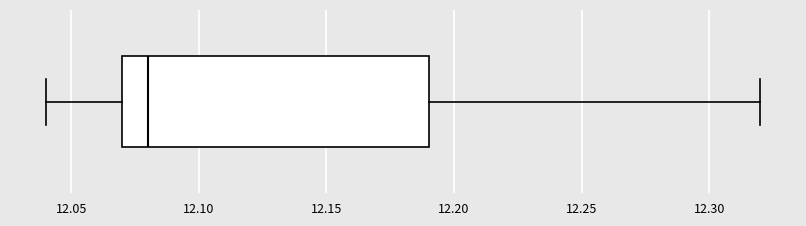

Read this box plot against the x-axis: the position of the median line, the range covered by the box, and the ends of both whiskers. The values are not printed on the chart, so give them approximately, as read against the axis.

median 12.08, box 12.07 to 12.19, whiskers 12.04 to 12.32